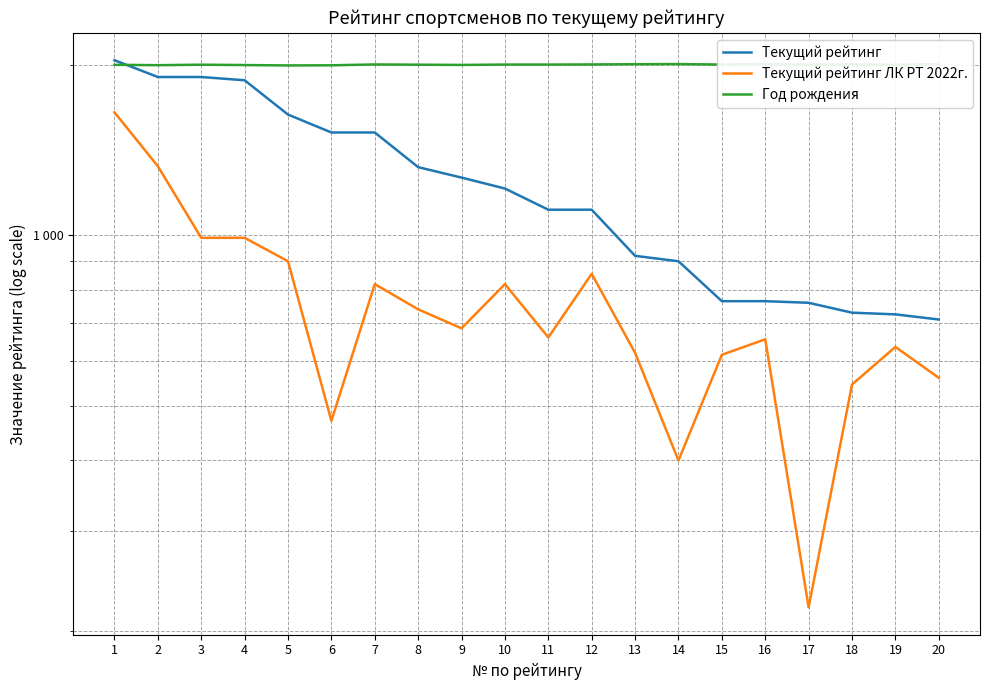

Where do Год рождения and Текущий рейтинг first cross each other?

1 and 2